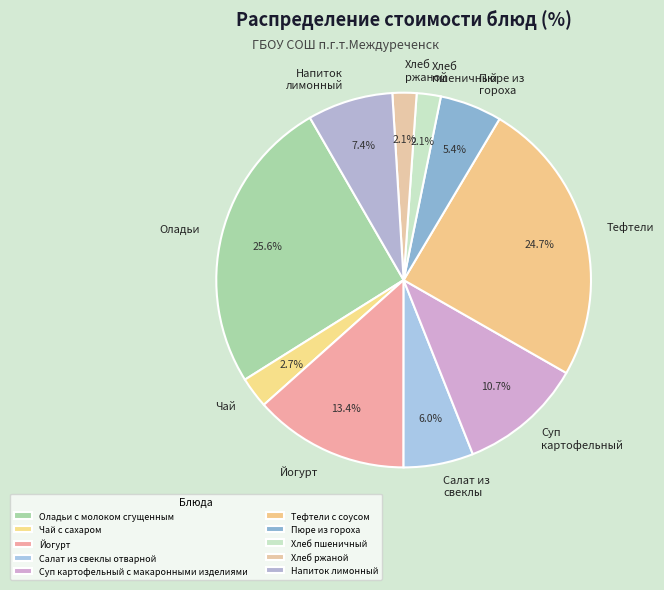

Between Йогурт and Хлеб ржаной, which is larger?

Йогурт